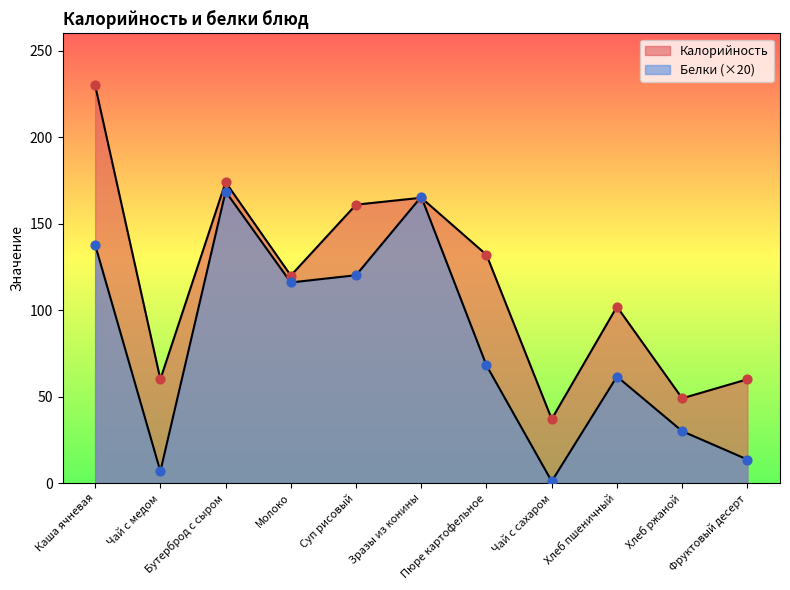

At how many categories does at least one series exceed 151?

4